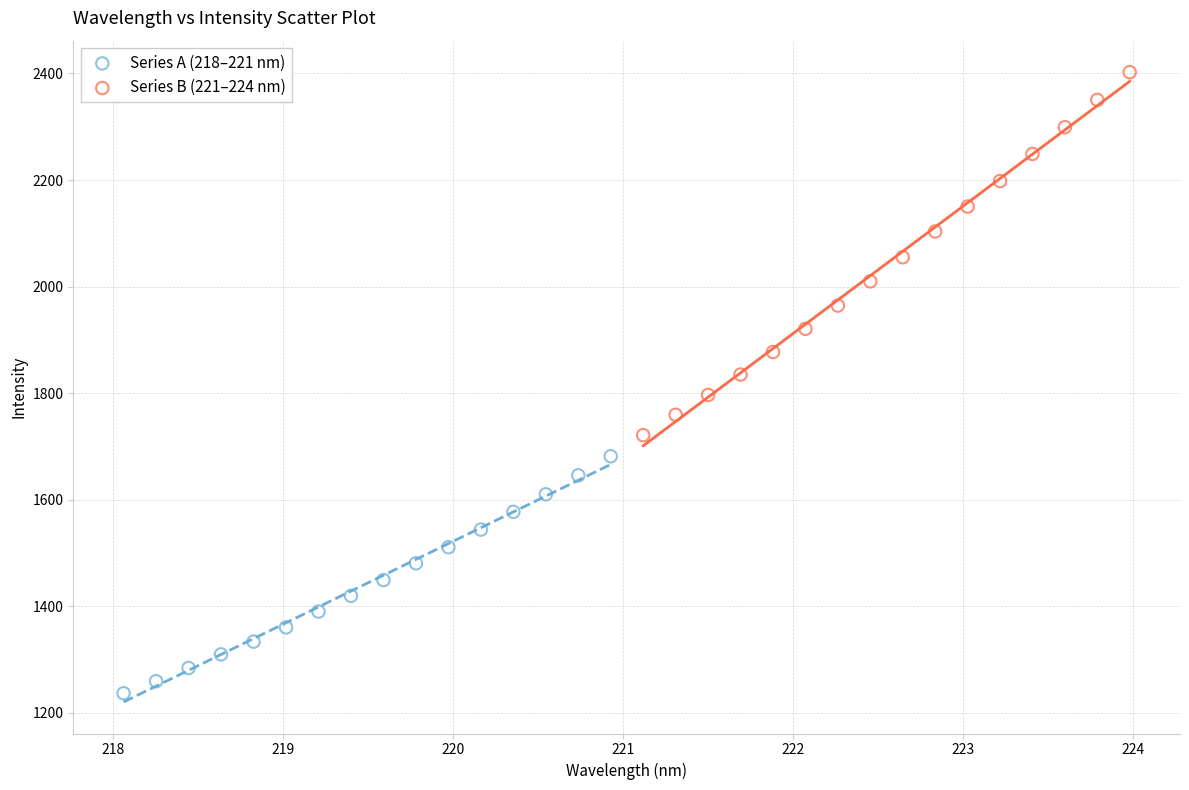

Which series contains the highest Y value?

Series B (221–224 nm)